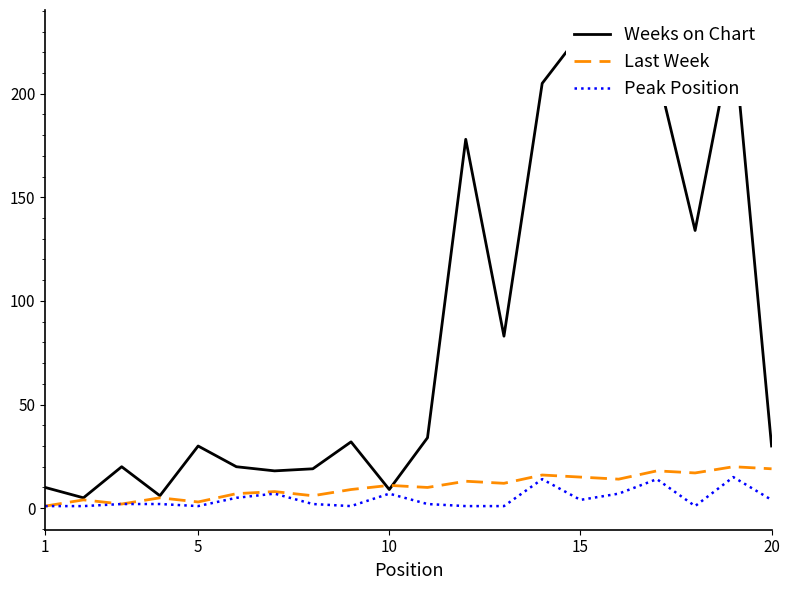

What is the difference between the highest and lowest values at 1?

9